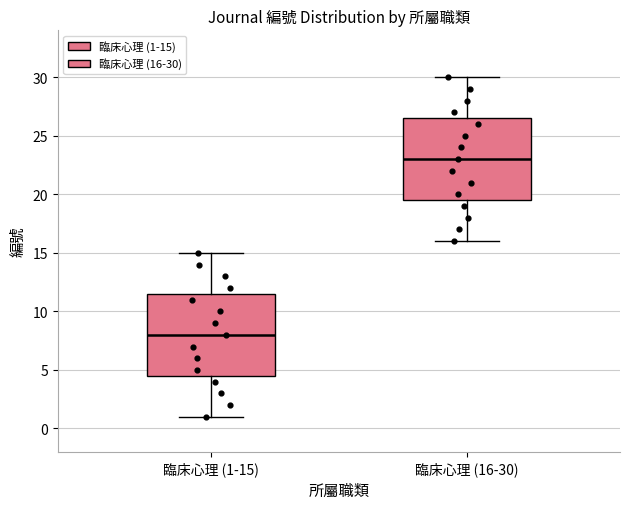

Where does the upper whisker of the box for 臨床心理 (16-30) end on the y-axis? The values are not printed on the chart, so give them approximately, as read against the axis.

30.0